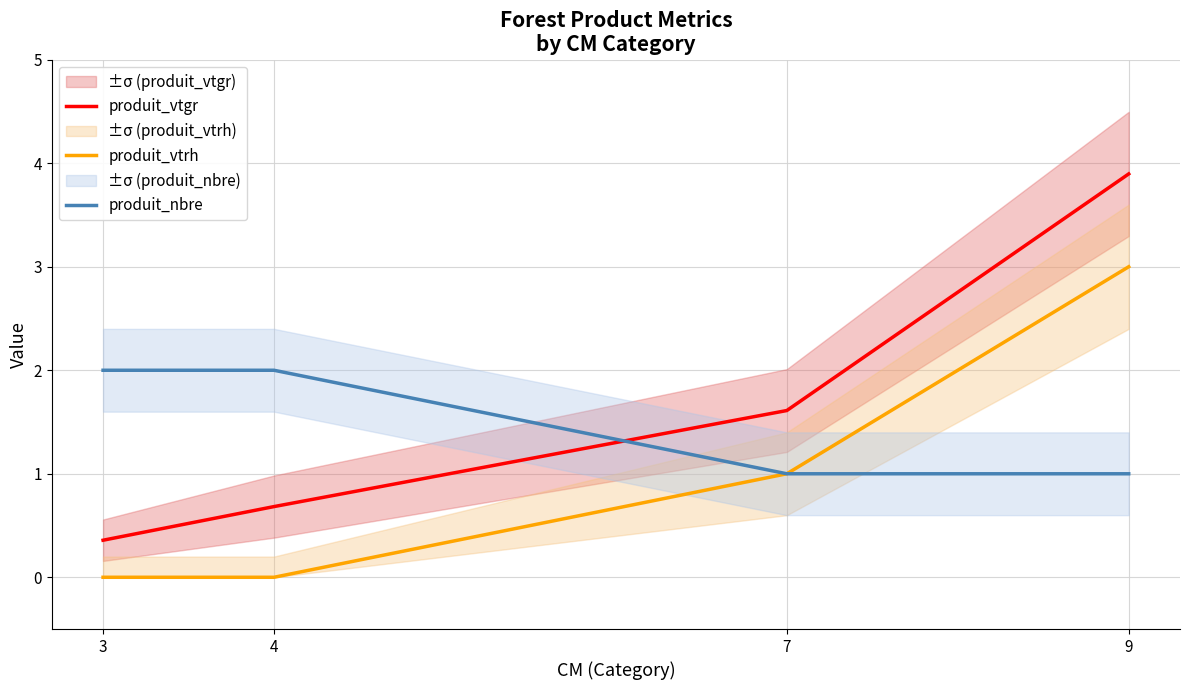

What is the total value across all series at 7?

3.6